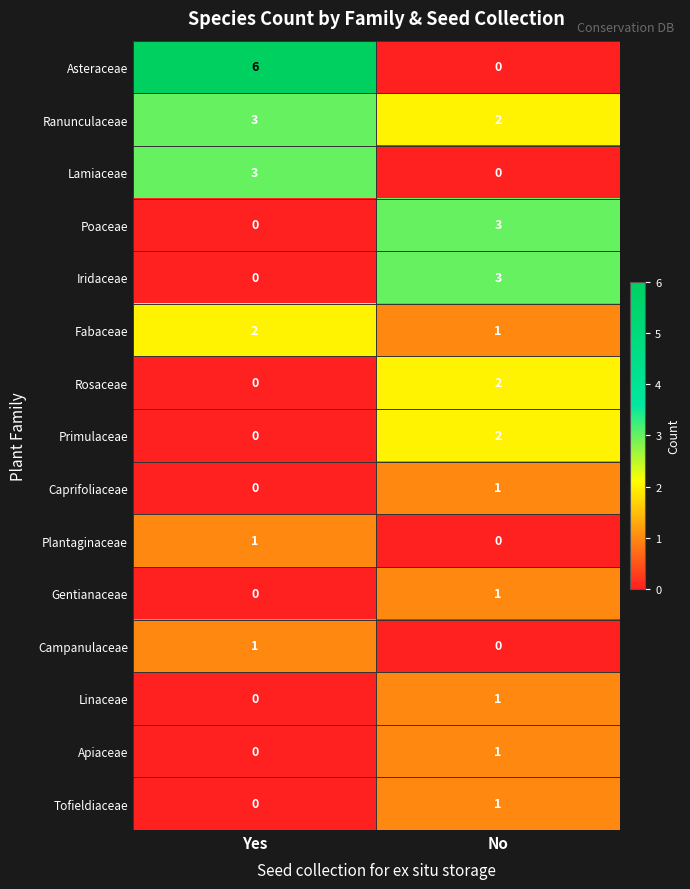

True or false: Linaceae has a value of 0 at No.

False